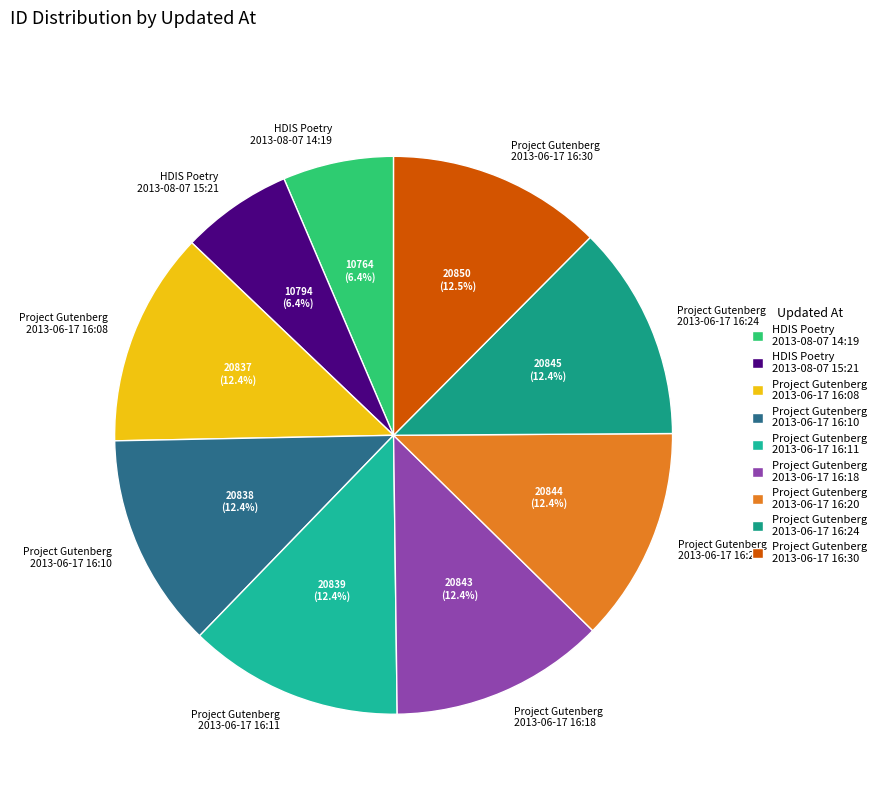

Is the sum of Project Gutenberg 2013-06-17 16:08 and Project Gutenberg 2013-06-17 16:30 greater than half?

No